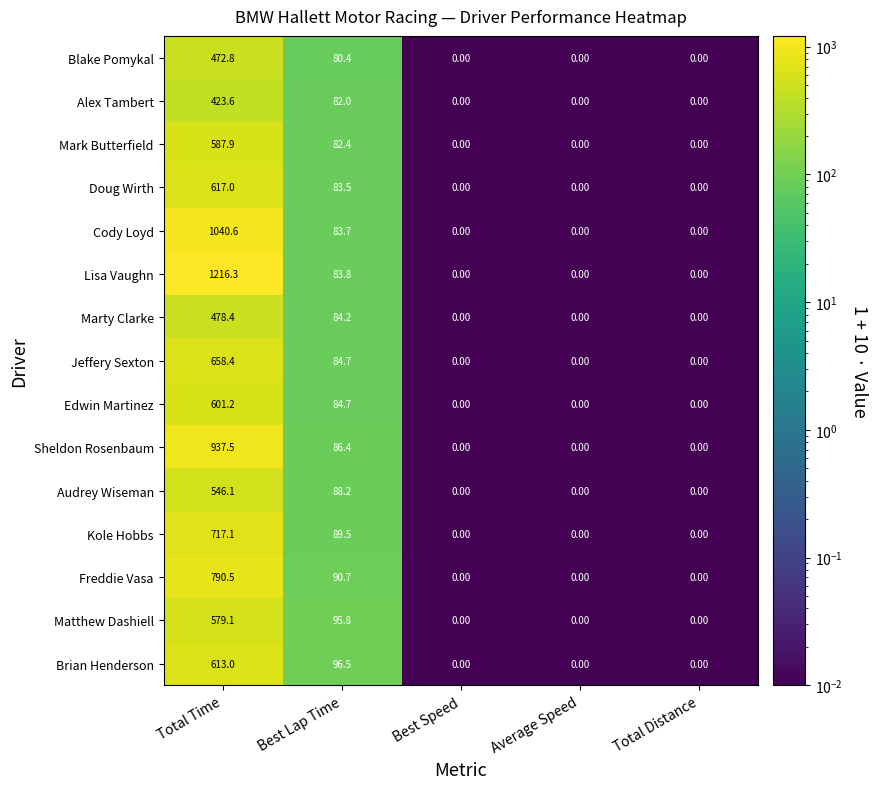

List the series in order of their peak value, highest first.

Lisa Vaughn, Cody Loyd, Sheldon Rosenbaum, Freddie Vasa, Kole Hobbs, Jeffery Sexton, Doug Wirth, Brian Henderson, Edwin Martinez, Mark Butterfield, Matthew Dashiell, Audrey Wiseman, Marty Clarke, Blake Pomykal, Alex Tambert